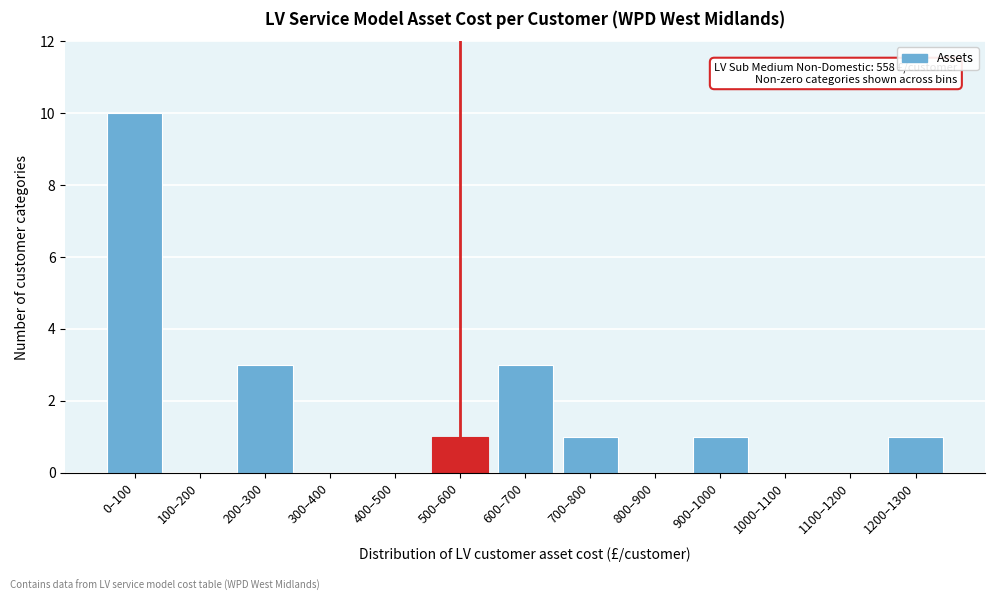

Reading left to right, list all the values displayed in this chart.

0–100=10	100–200=0	200–300=3	300–400=0	400–500=0	500–600=1	600–700=3	700–800=1	800–900=0	900–1000=1	1000–1100=0	1100–1200=0	1200–1300=1